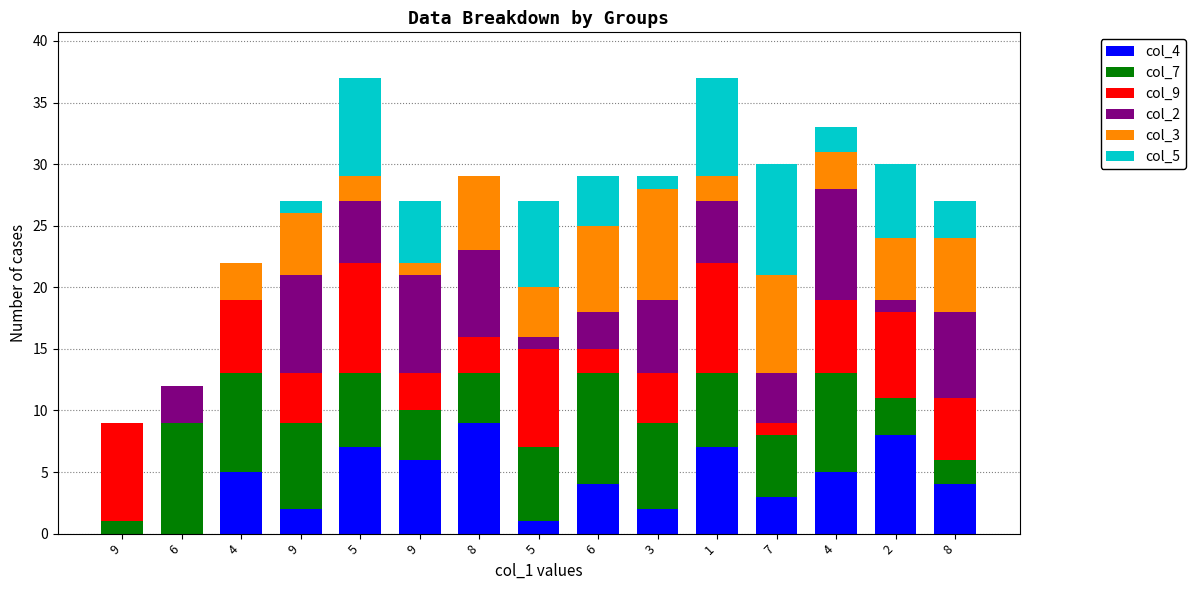

How many data points does each series have?

15